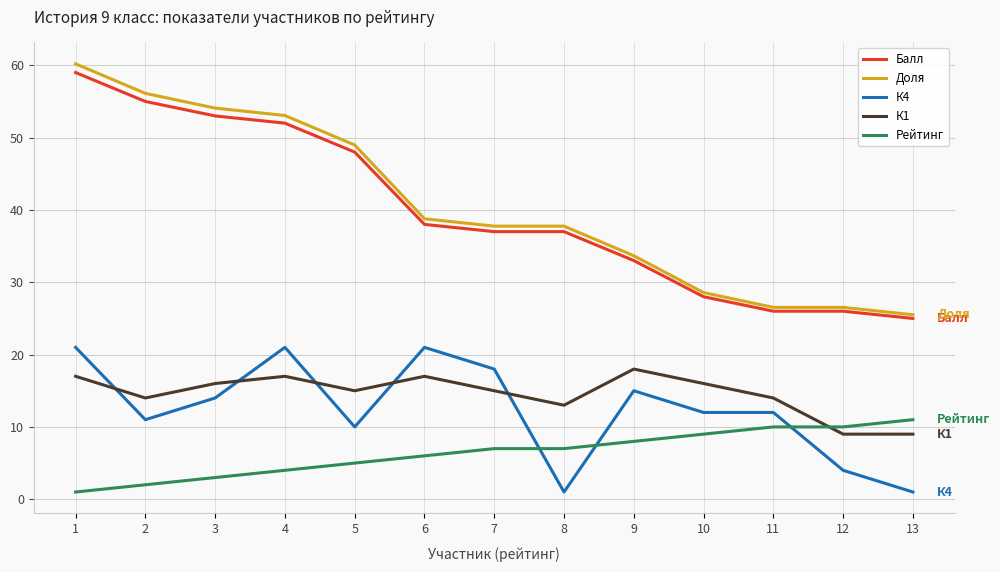

Which category has the highest value across all series?

1